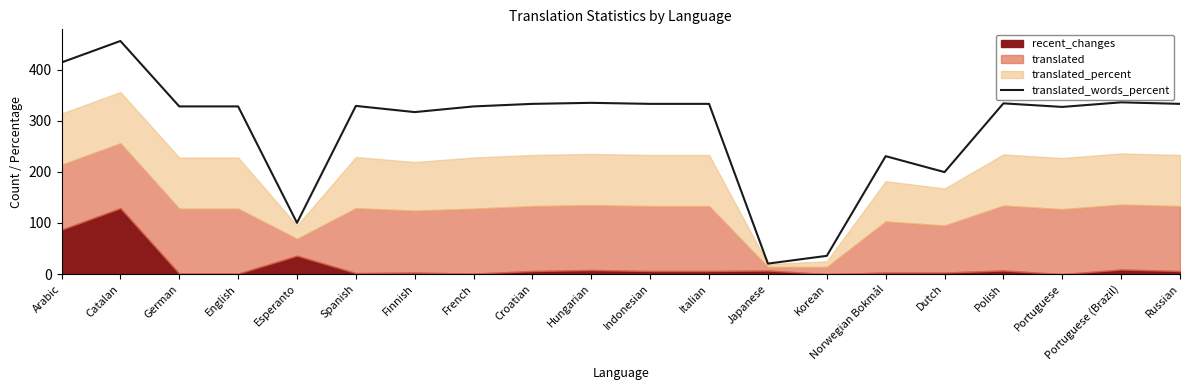

True or false: the data shows 204.5 at Portuguese (Brazil).

False